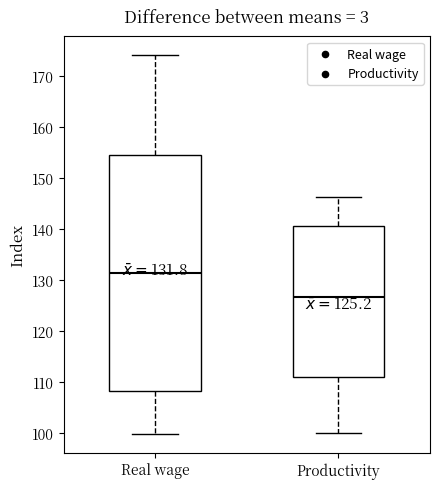

Comparing the boxes themselves (not the whiskers), which one is the tallest?

Real wage